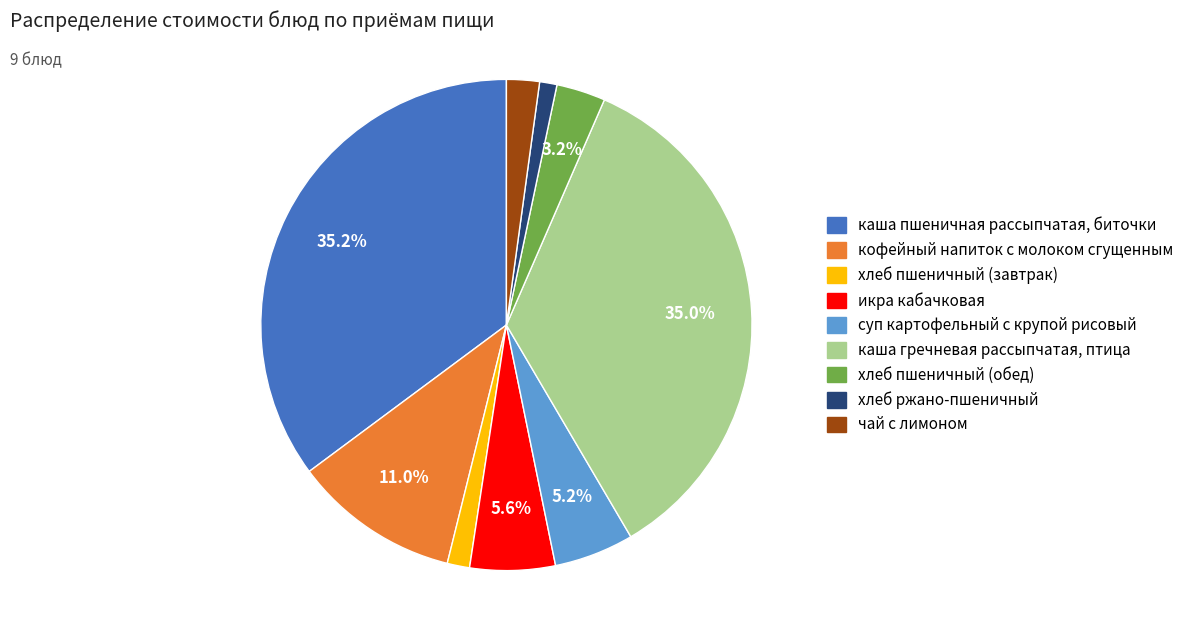

To the nearest percent, what is the combined percentage of хлеб пшеничный (завтрак) and хлеб пшеничный (обед)?

5%